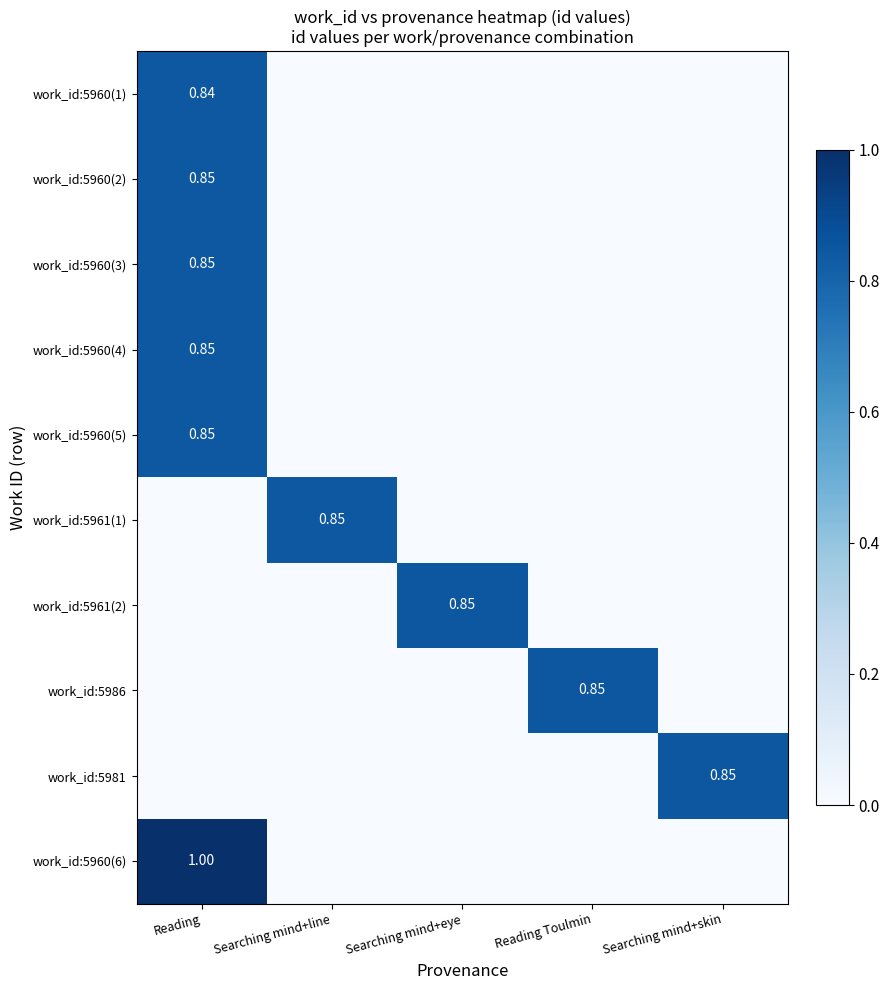

True or false: work_id:5960(6) has a value of 0.0 at Searching mind+eye.

True